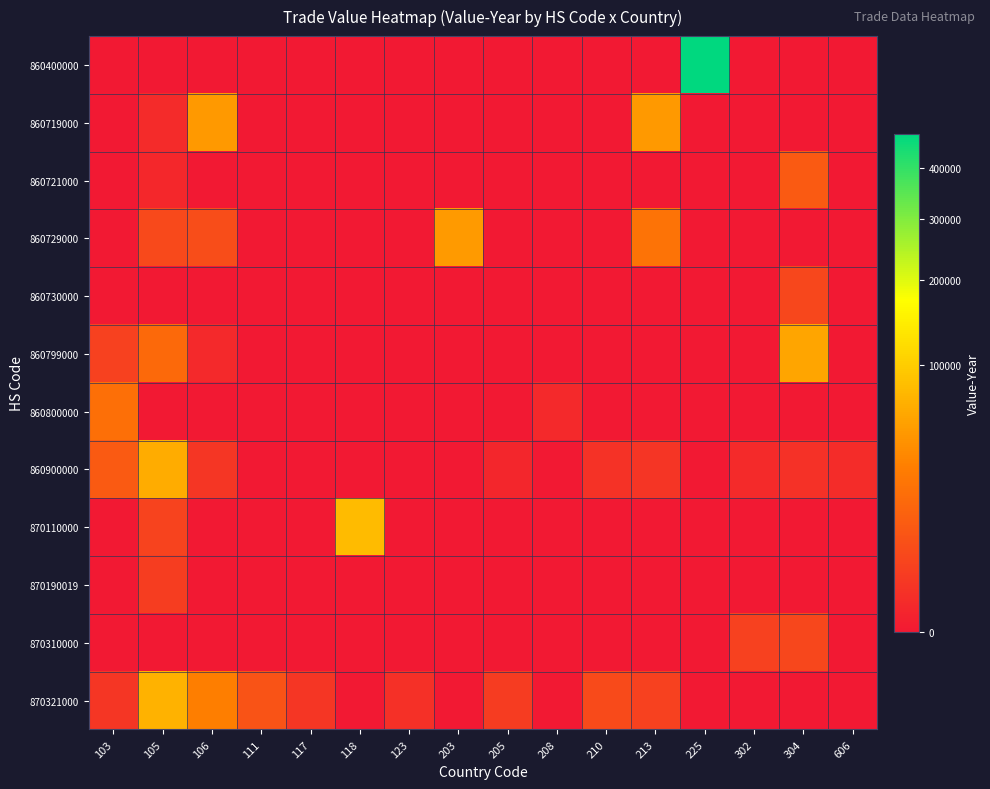

Which series has the largest total across all categories?

row_0